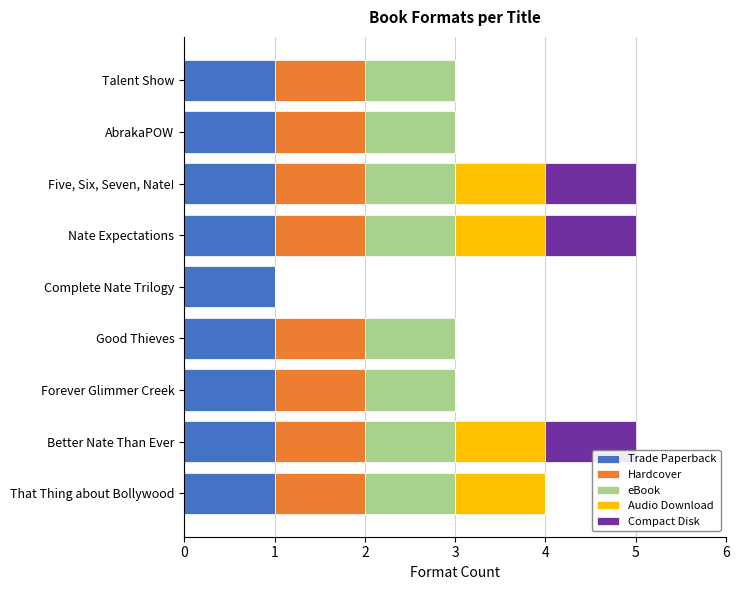

What is the total value across all series at Forever Glimmer Creek?

3